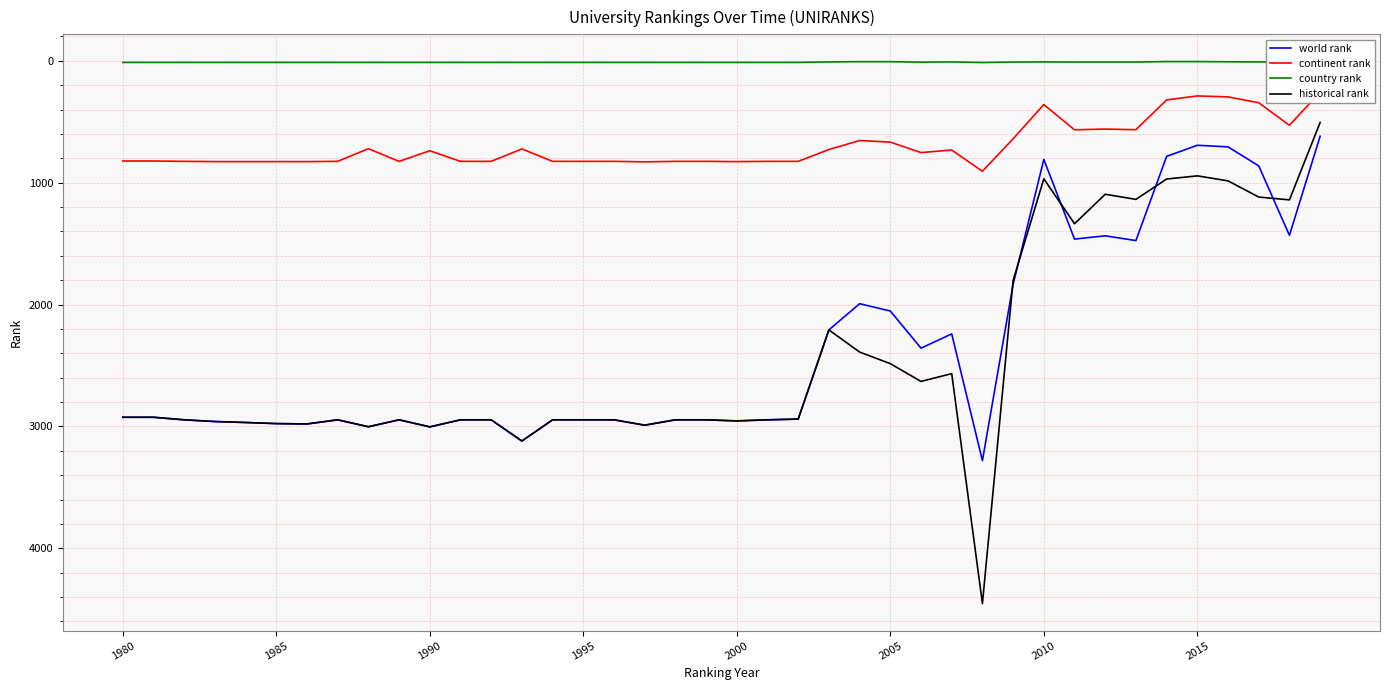

True or false: world rank has more than 1 interior local peaks.

True